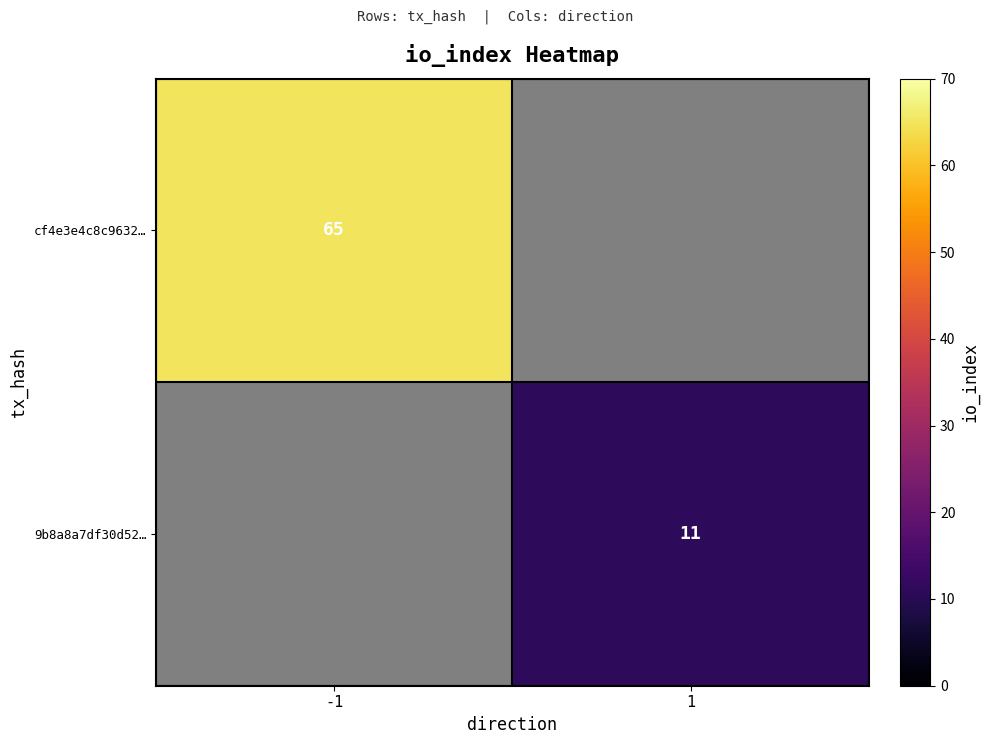

True or false: cf4e3e4c8c9632… has a value of 45 at -1.

False